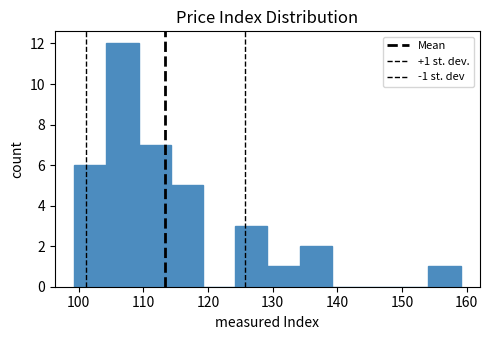

Which range on the x-axis has the tallest bar?

104 to 109